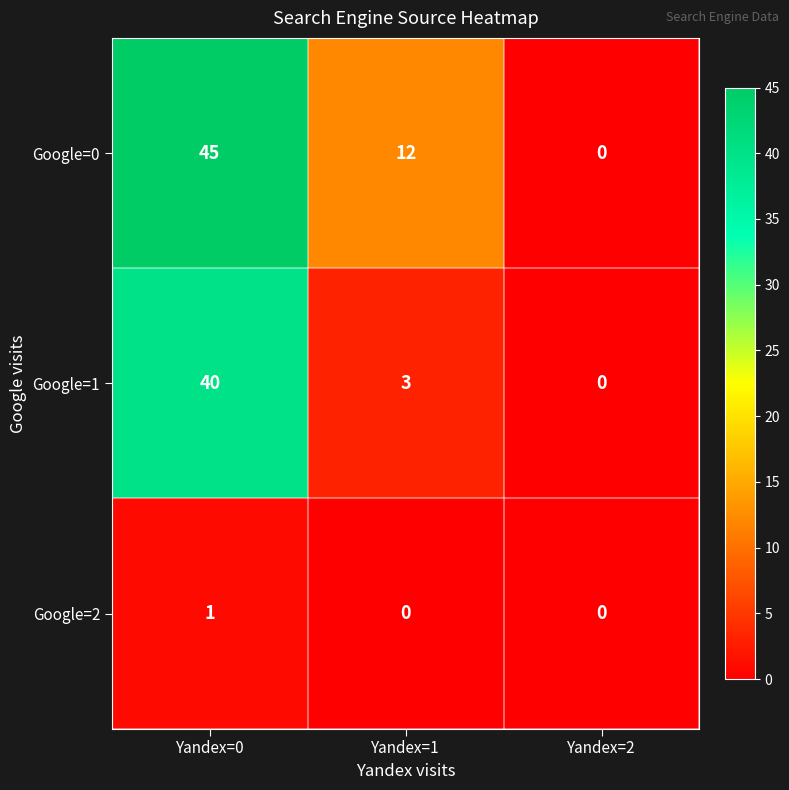

Rank the series by their maximum value, from lowest to highest.

Google=2, Google=1, Google=0